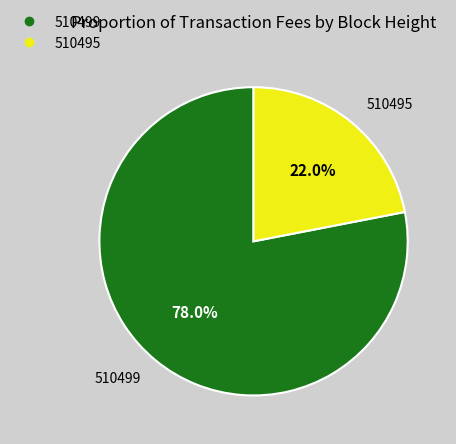

What percentage do 510495 and 510499 together represent?

100.0%